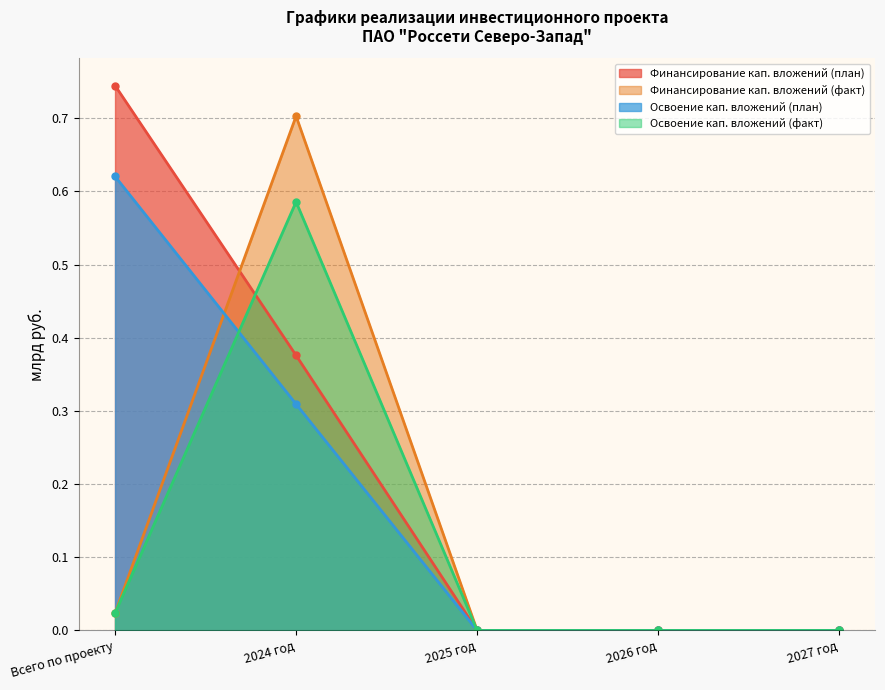

Count the number of categories in the chart.

5